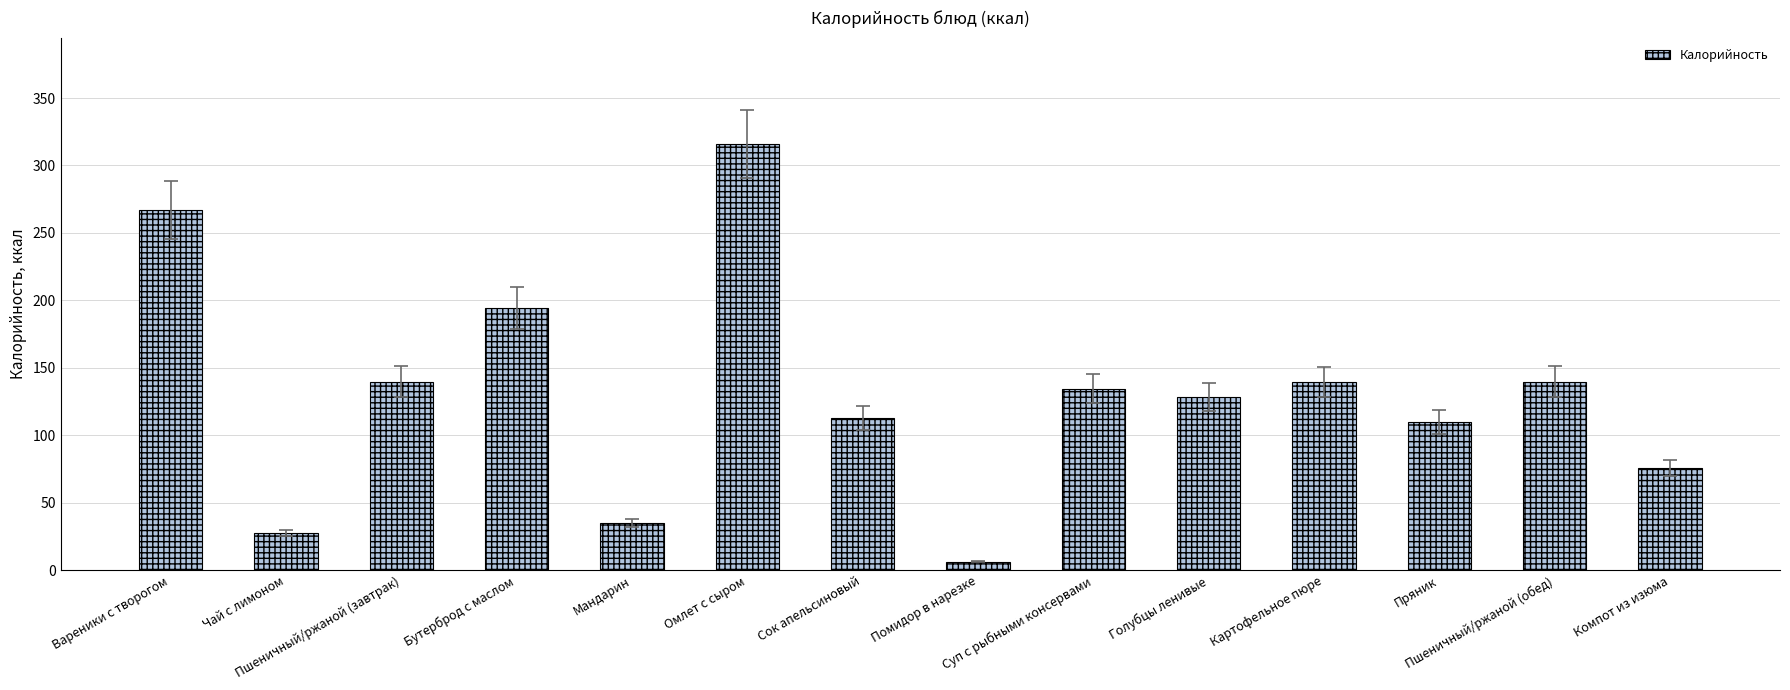

What is the difference between the maximum and minimum values?

309.4